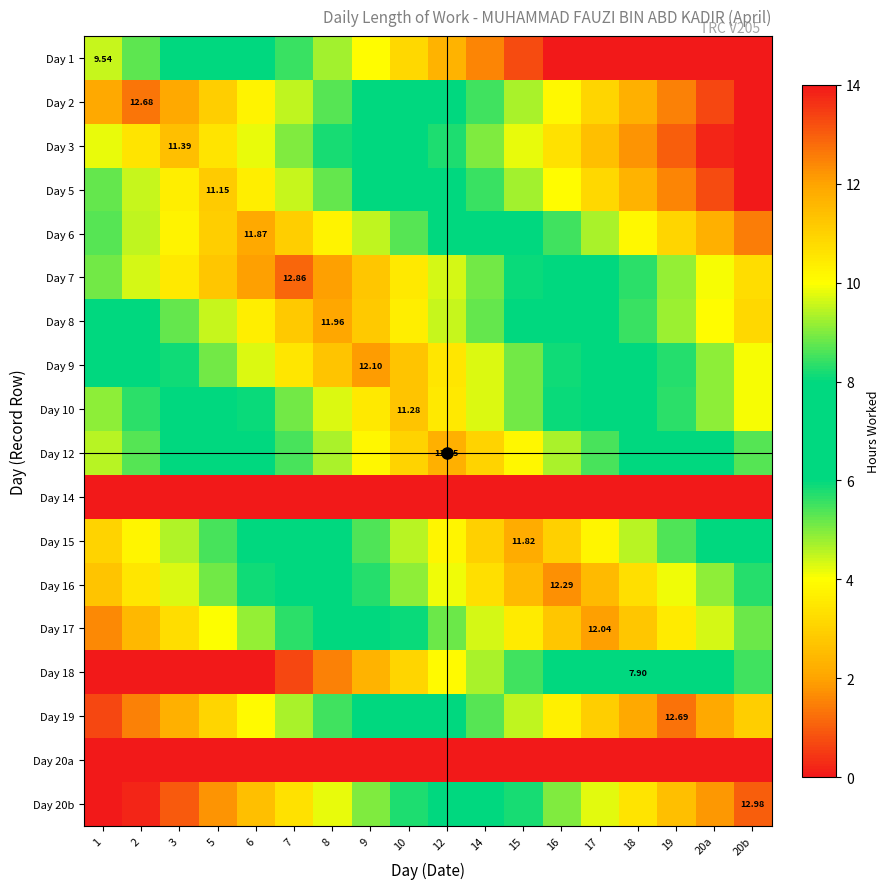

Is it true that Day 1 equals 4.5 at 16?

False